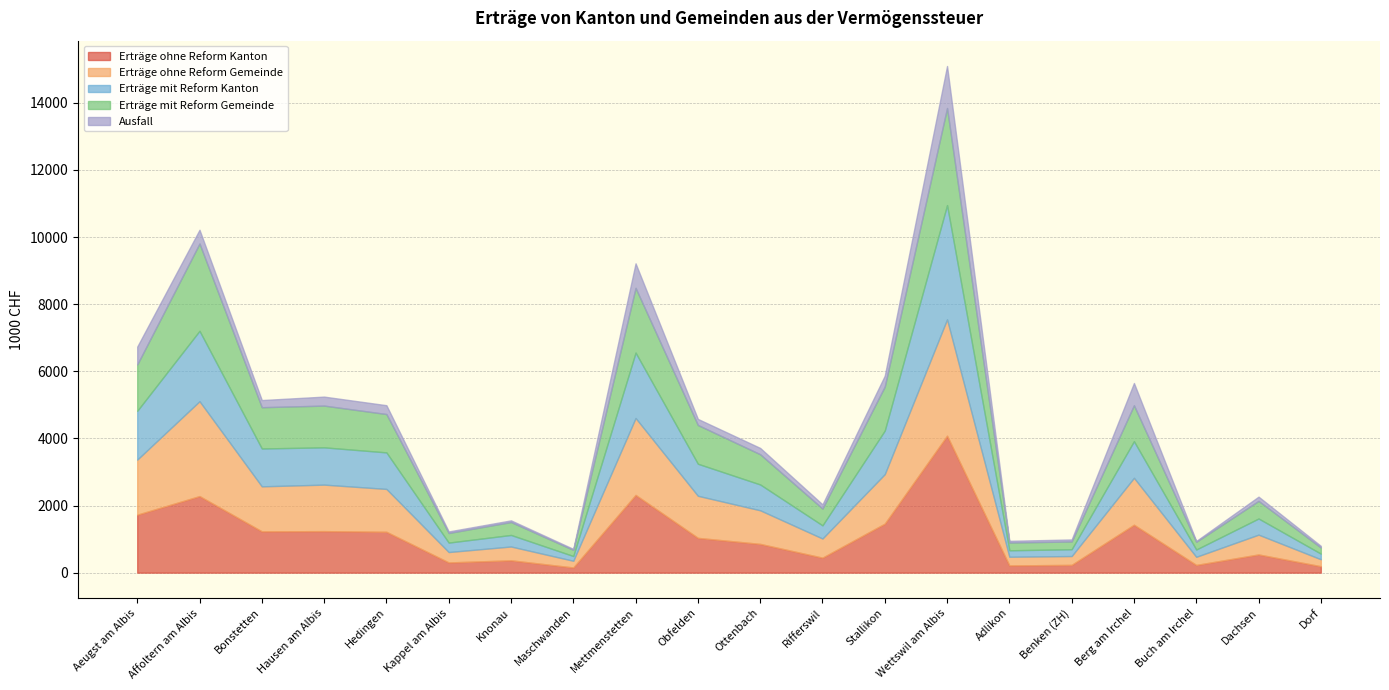

How many lines are shown in the chart?

5